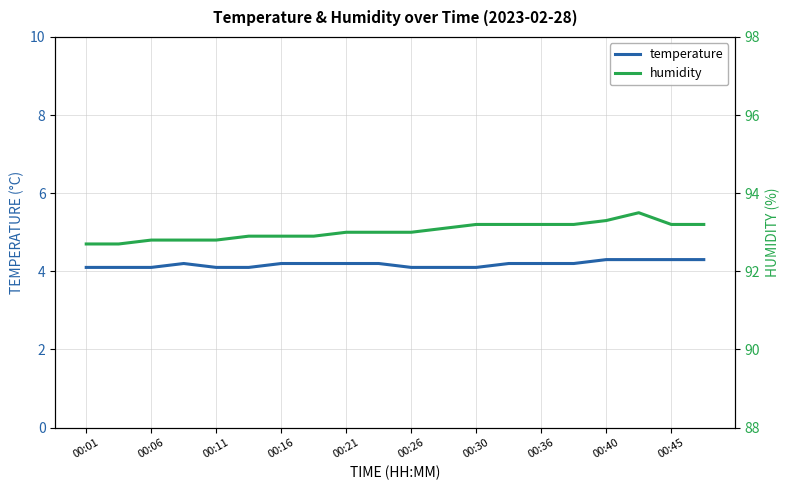

At how many categories does at least one series exceed 49?

20